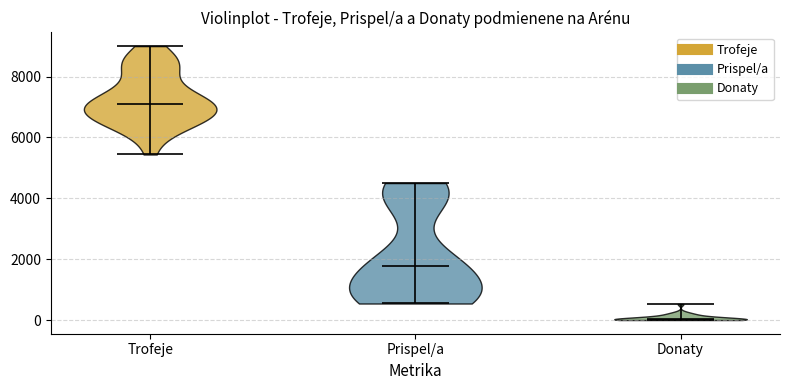

Reading left to right, read every violin against the y-axis: where its median line is, and the lowest and highest points it reaches. The values are not printed on the chart, so give them approximately, as read against the axis.

Trofeje: median line 7000, lowest point 5400, highest point 9000
Prispel/a: median line 1800, lowest point 600, highest point 4600
Donaty: median line 0, lowest point 0, highest point 600